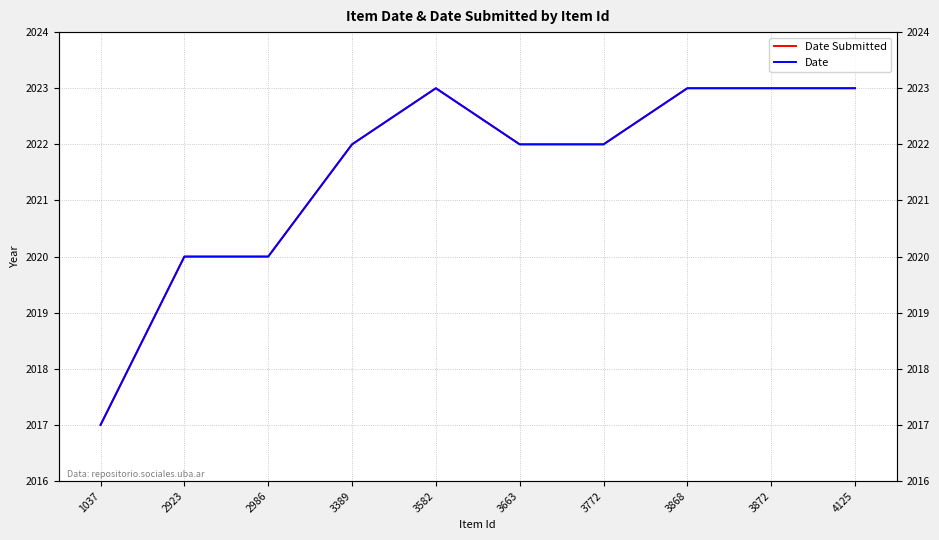

List the series in order of their peak value, lowest first.

Date Submitted, Date